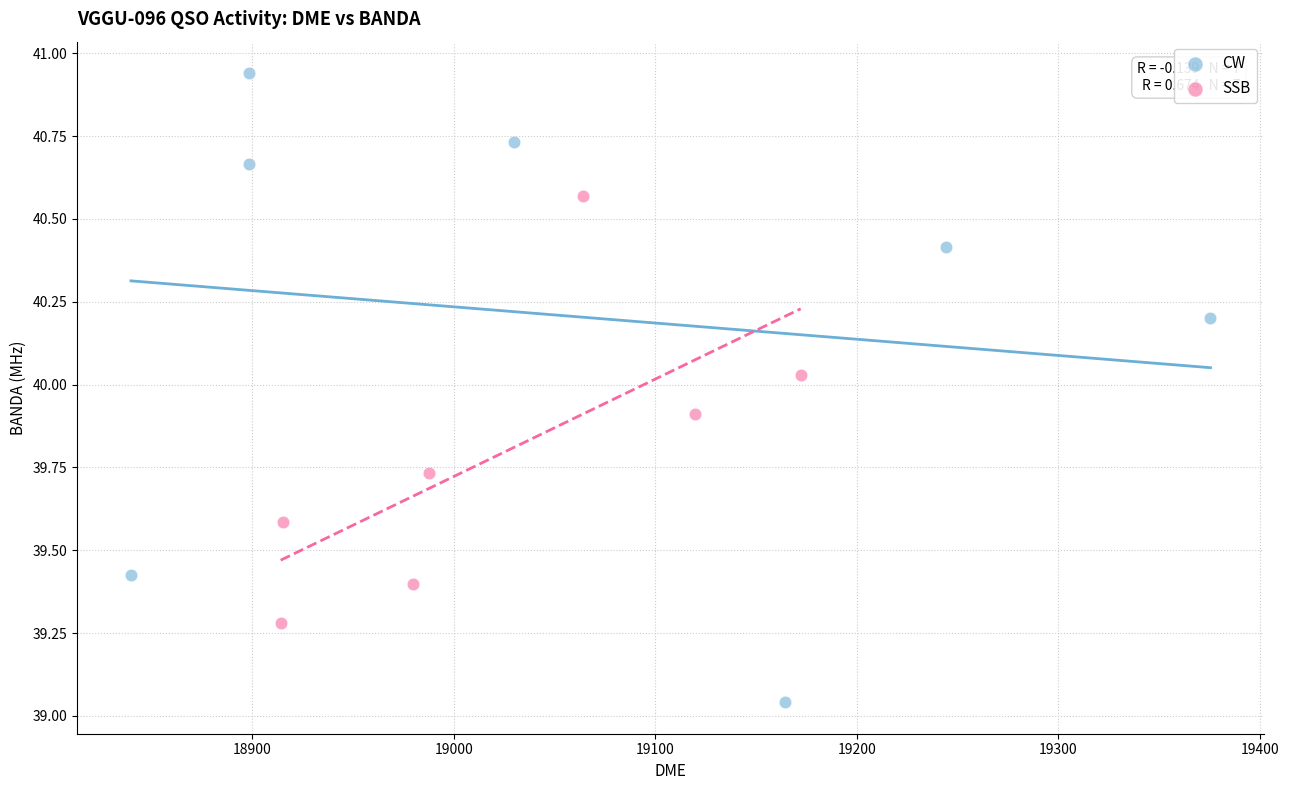

Which series has the widest spread of Y values?

CW